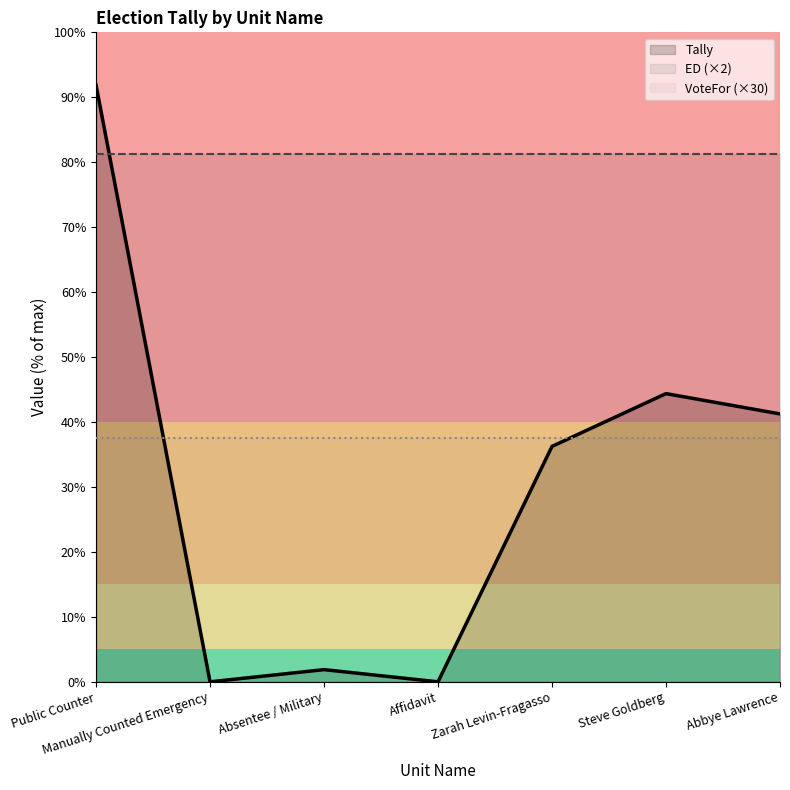

Reading left to right, what are all the values shown in this chart?

Tally: 147	0	3	0	58	71	66
ED: 65	65	65	65	65	65	65
VoteFor: 2	2	2	2	2	2	2